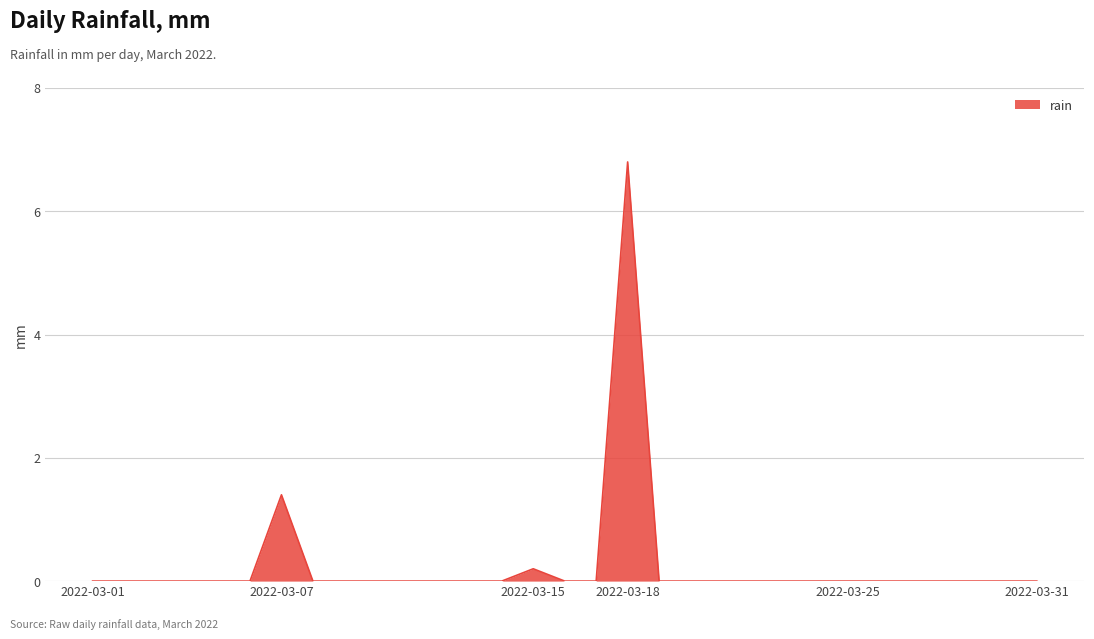

What is the maximum value shown in the chart?

6.8